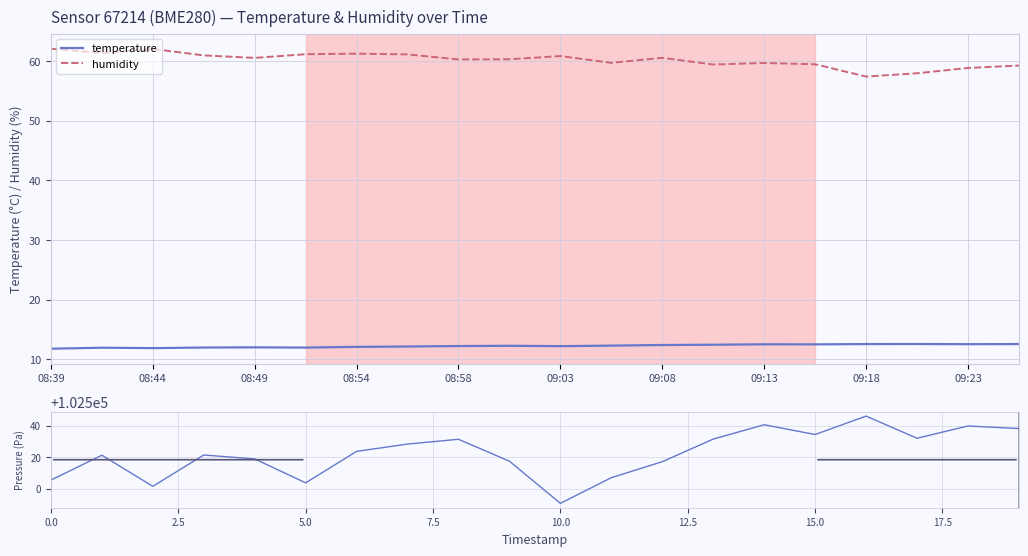

What is the highest value of the temperature series?

12.5